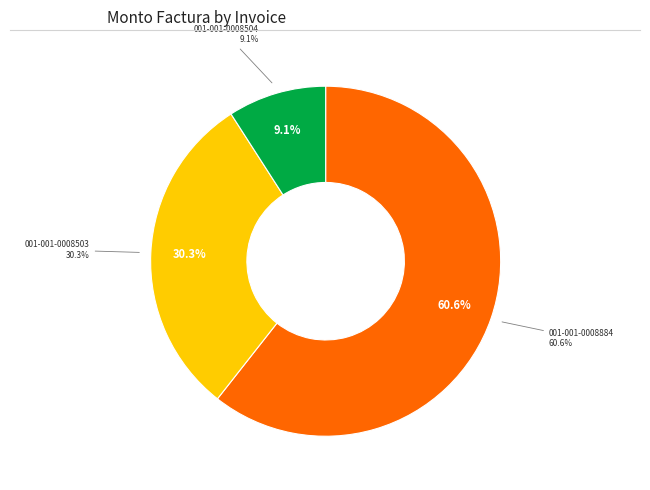

To the nearest percent, what percentage of the pie is 001-001-0008503?

30%